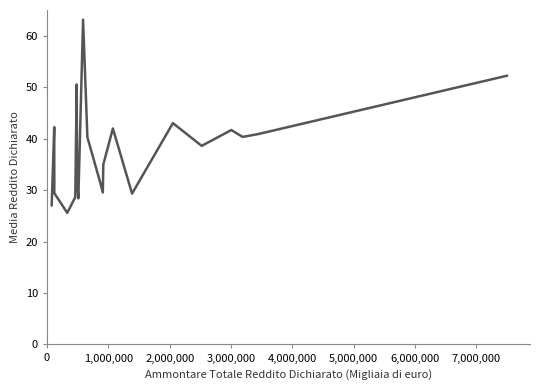

How many interior local peaks (higher than both neighbors) does the data have?

6